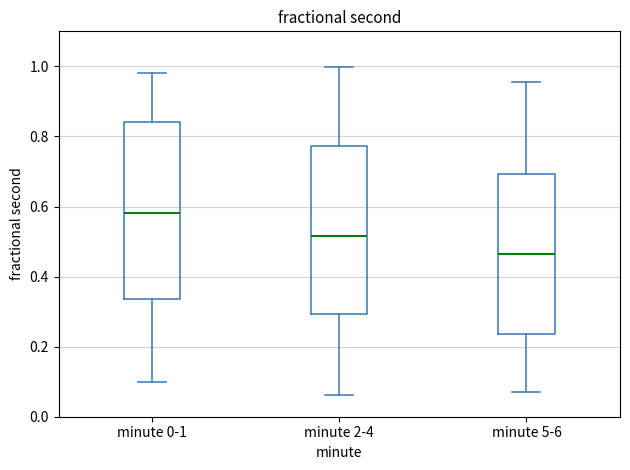

Where does the median line of the box for minute 5-6 sit on the y-axis? The values are not printed on the chart, so give them approximately, as read against the axis.

0.46